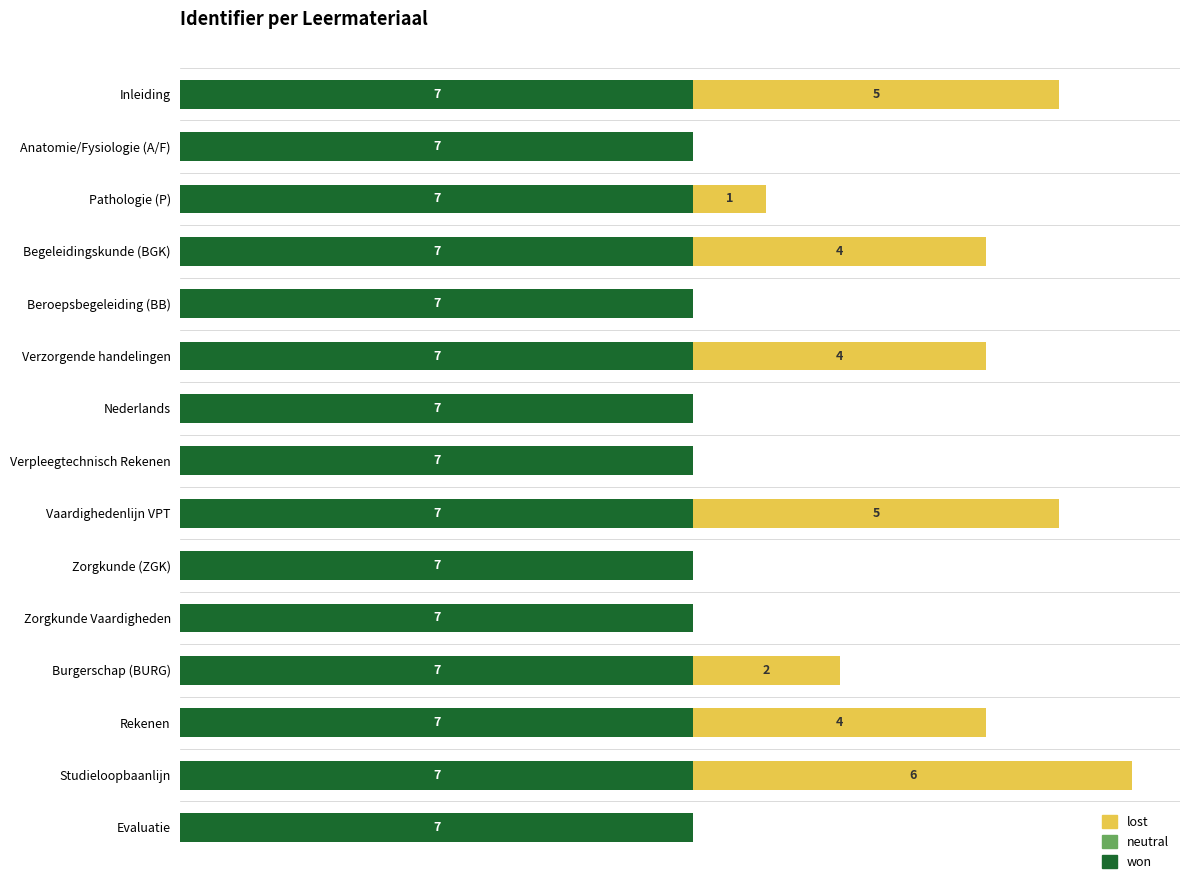

At which category is the sum across all series the highest?

Studieloopbaanlijn